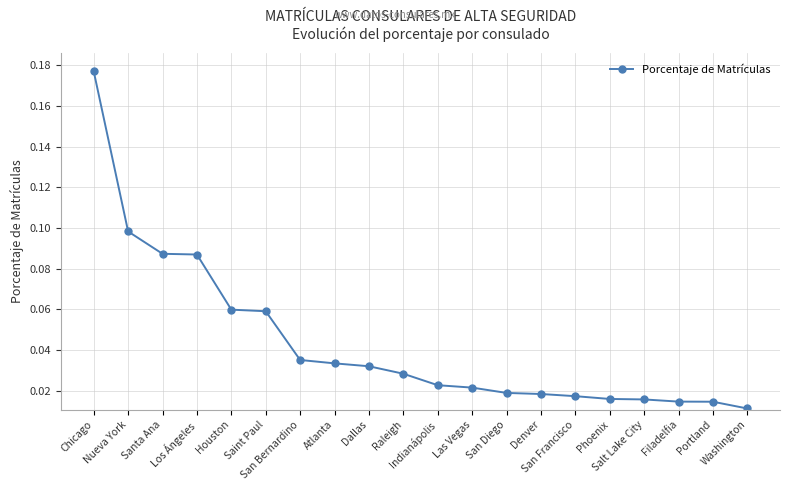

Where is the data nearest to the value 0?

Washington